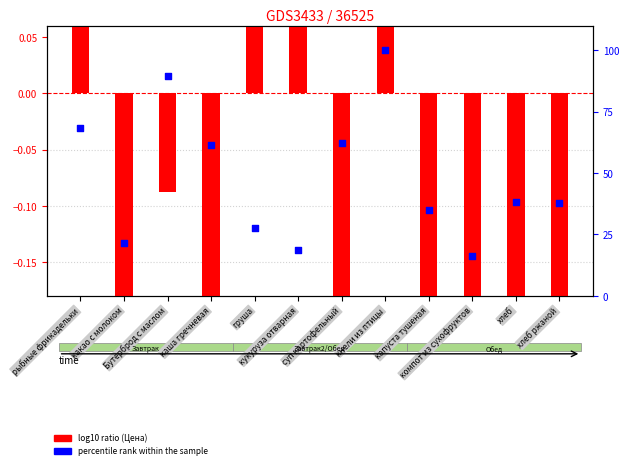

Which series contains the highest Y value?

percentile rank within the sample